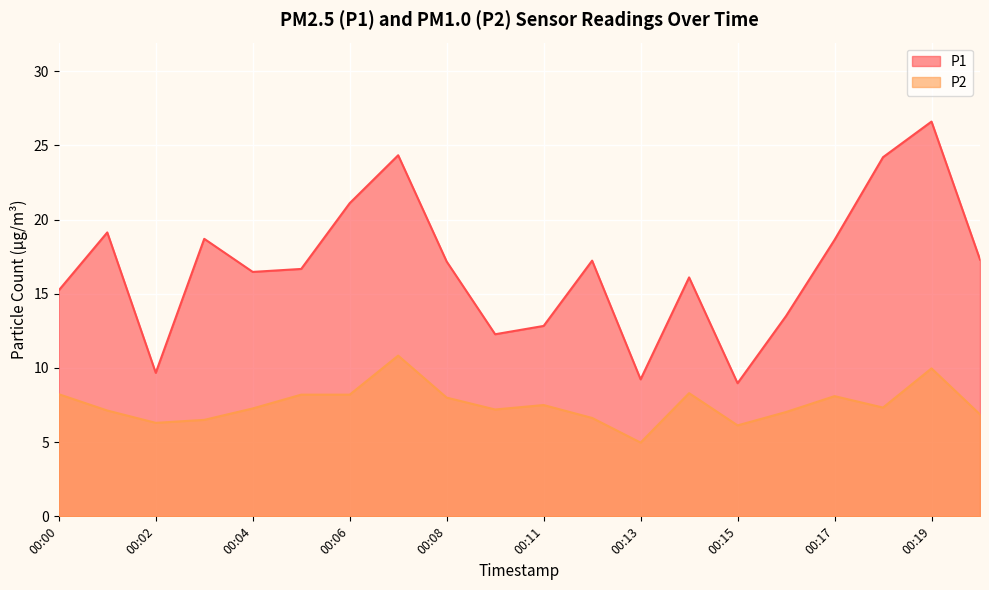

True or false: P1 and P2 intersect in this chart.

False